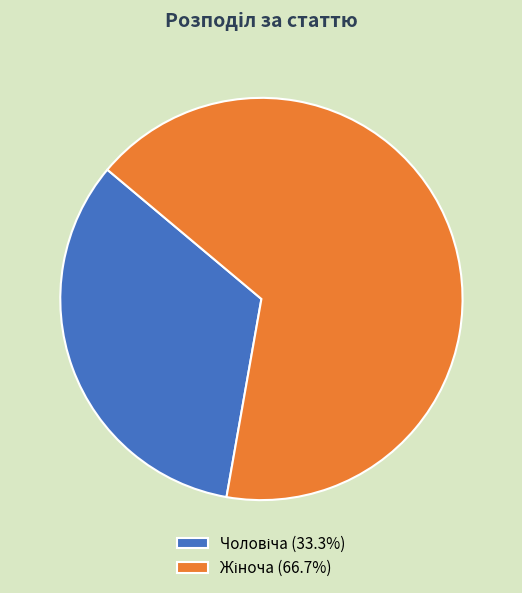

Is there any slice that represents more than half of the pie?

Yes